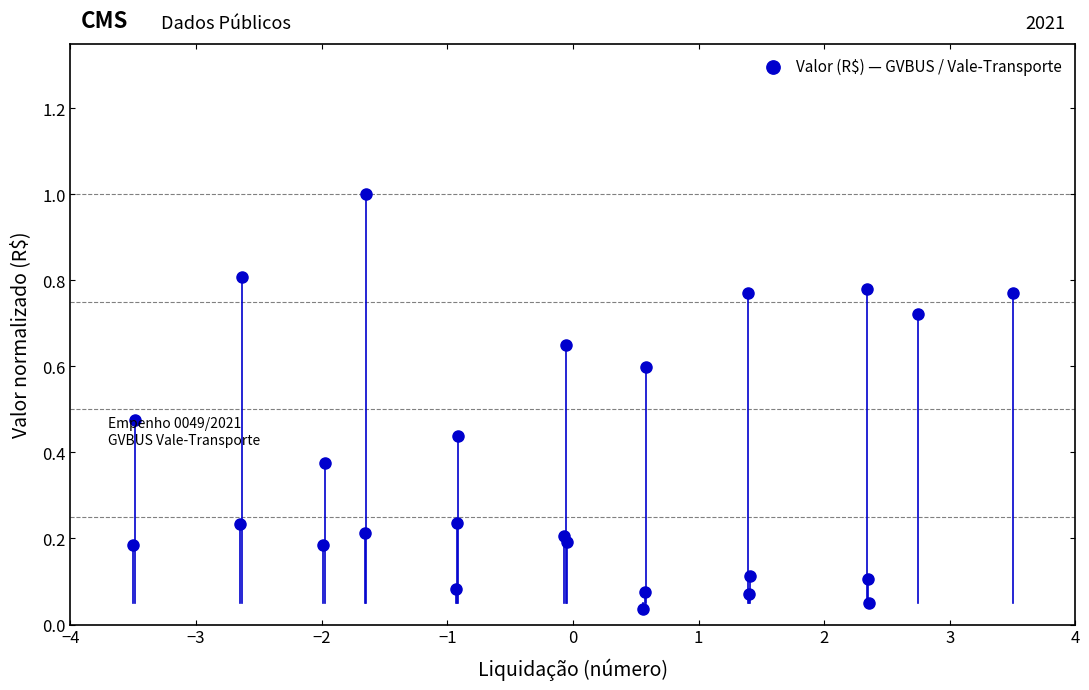

What is the range of X values (max minus min)?

7.0